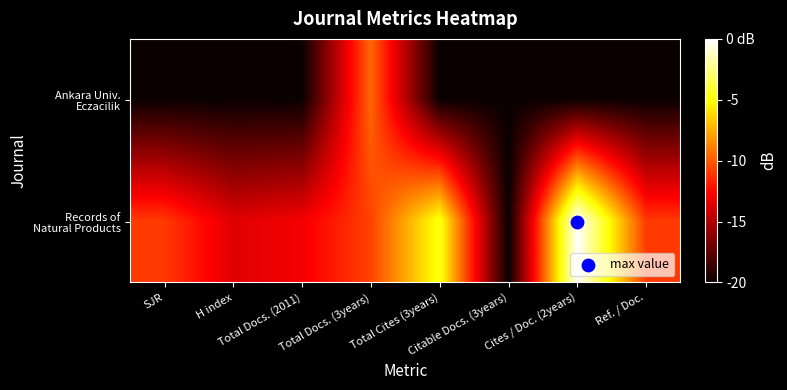

What is the spread (max minus min) of values at H index?

6.4